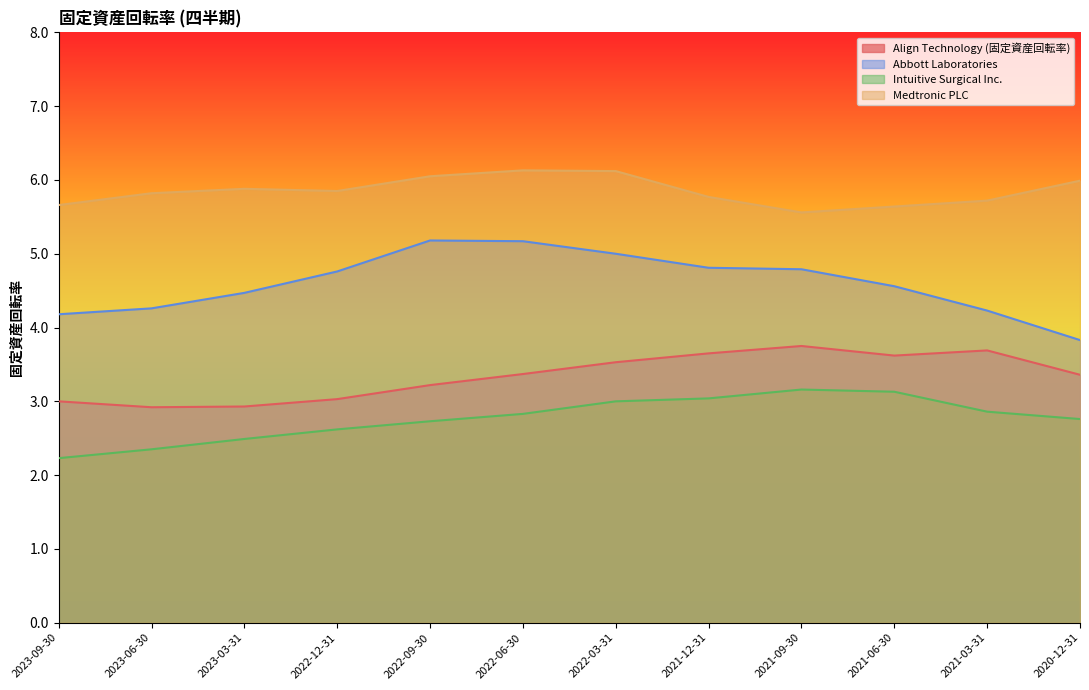

True or false: Abbott Laboratories and Medtronic PLC intersect in this chart.

False